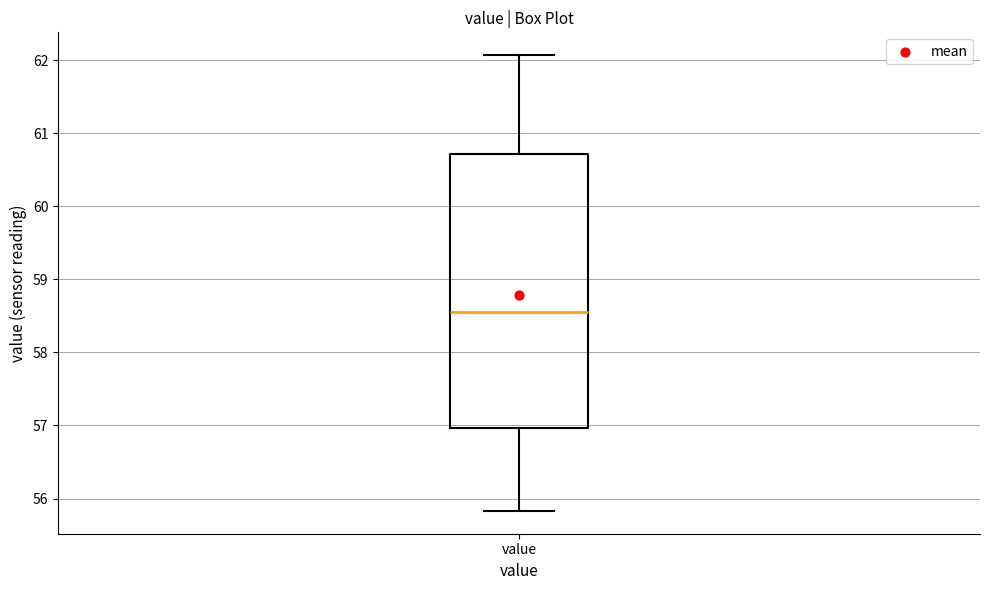

Transcribe this box plot: give where the median line is, the range the box spans, and where the two whiskers end, as read against the y-axis. The values are not printed on the chart, so give them approximately, as read against the axis.

median 58.6, box 57.0 to 60.7, whiskers 55.8 to 62.1